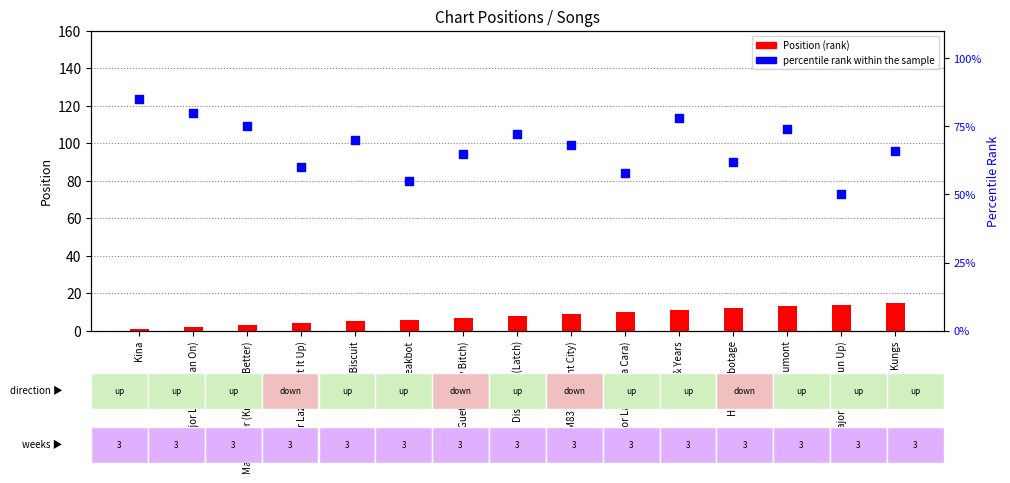

Which series has the widest spread of Y values?

percentile rank within the sample